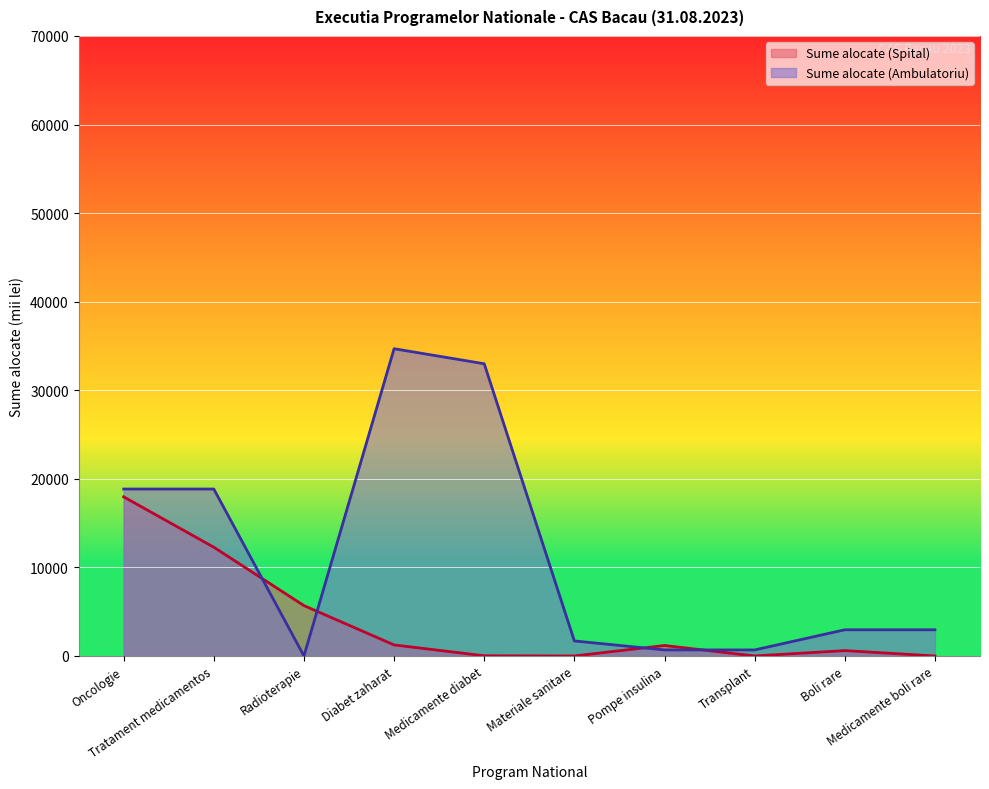

Which category has the lowest value across all series?

Materiale sanitare